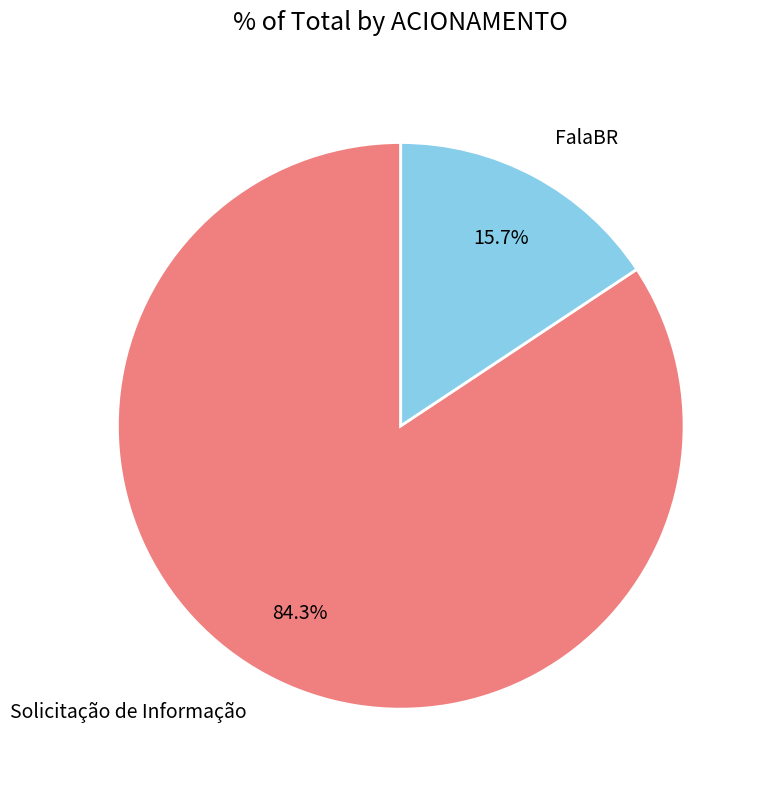

Is there any slice that represents more than half of the pie?

Yes